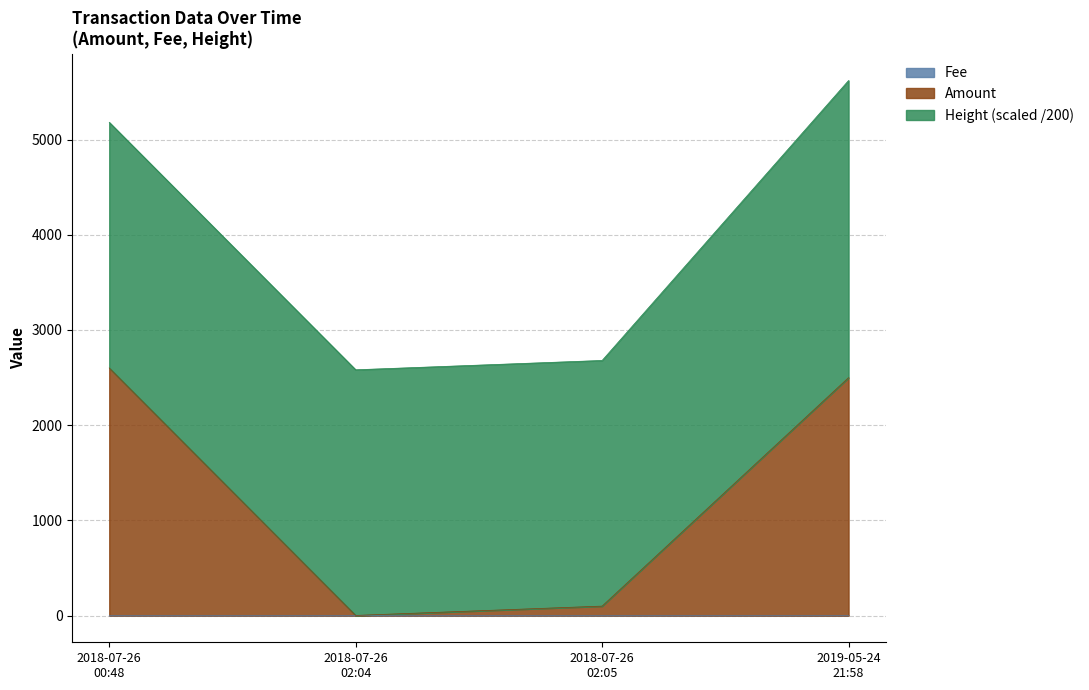

True or false: Amount and Fee cross at least once.

False